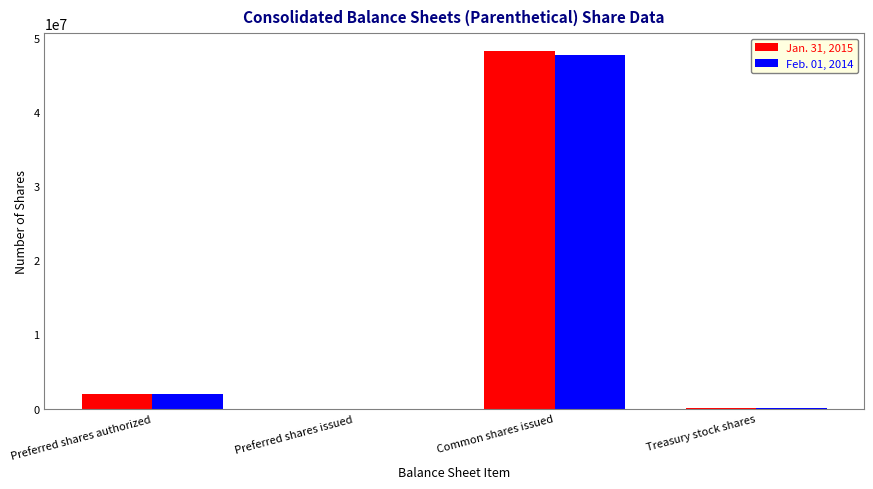

How many groups of bars are there?

4